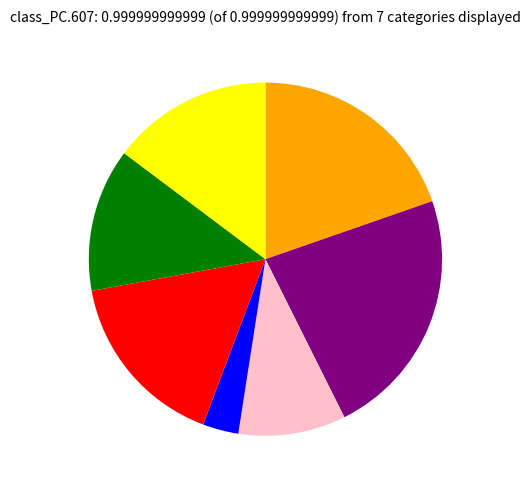

Is there a majority slice in this chart?

No